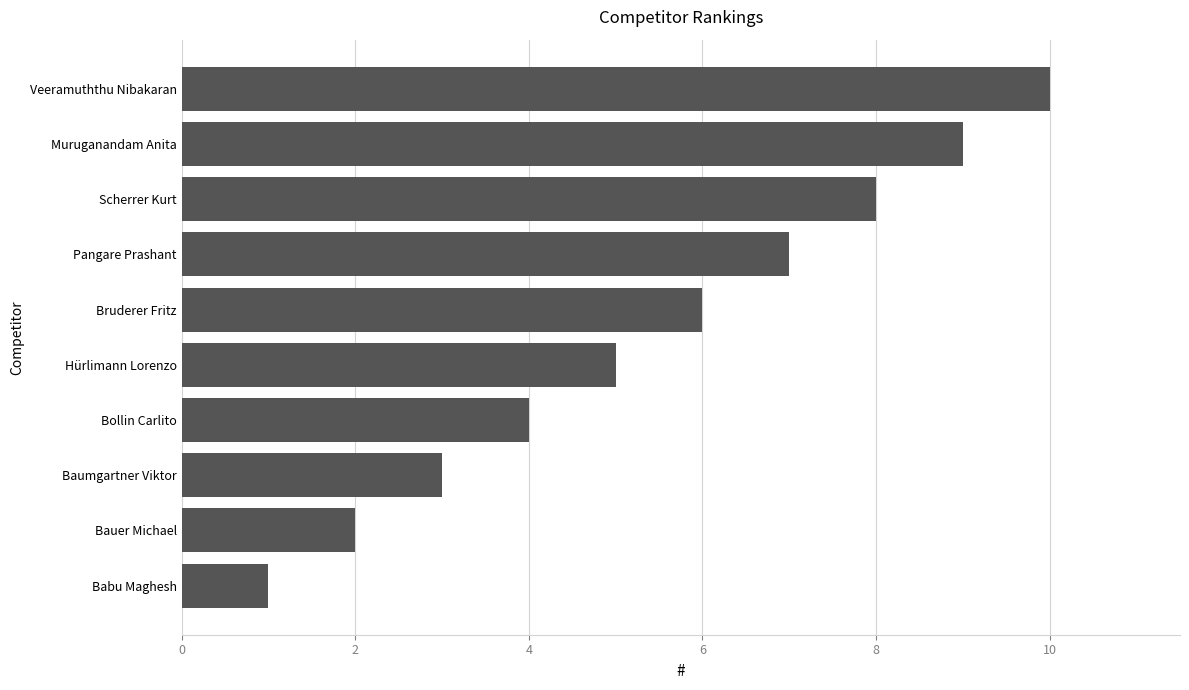

Which category has the lowest value across all series?

Babu Maghesh